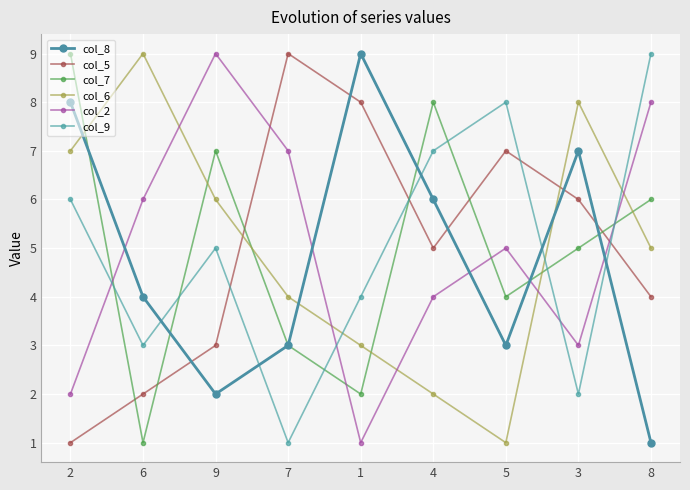

The value of col_2 at 8 is 14. True or false?

False